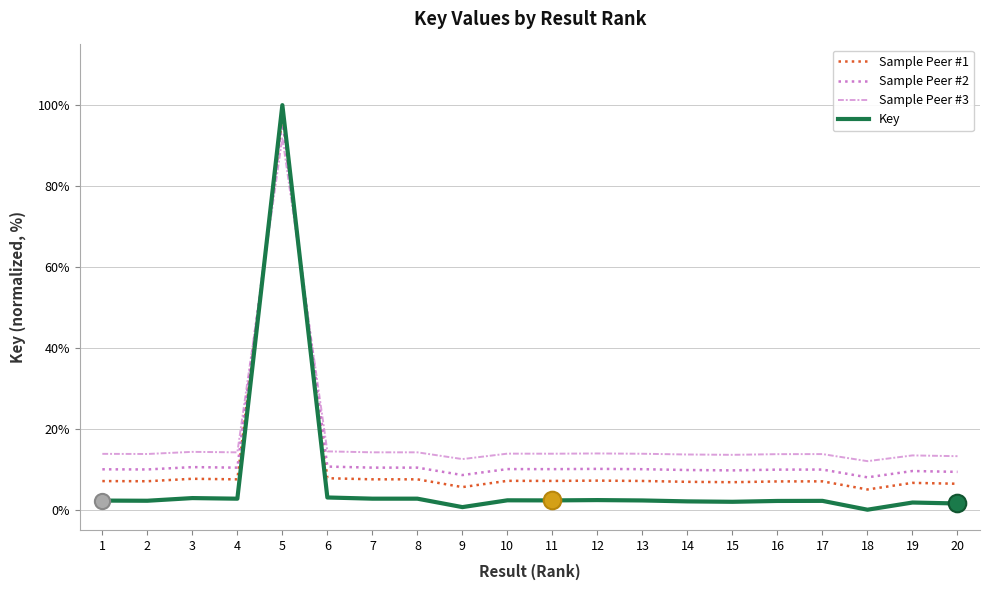

What is the total value across all series at 7?

34.8